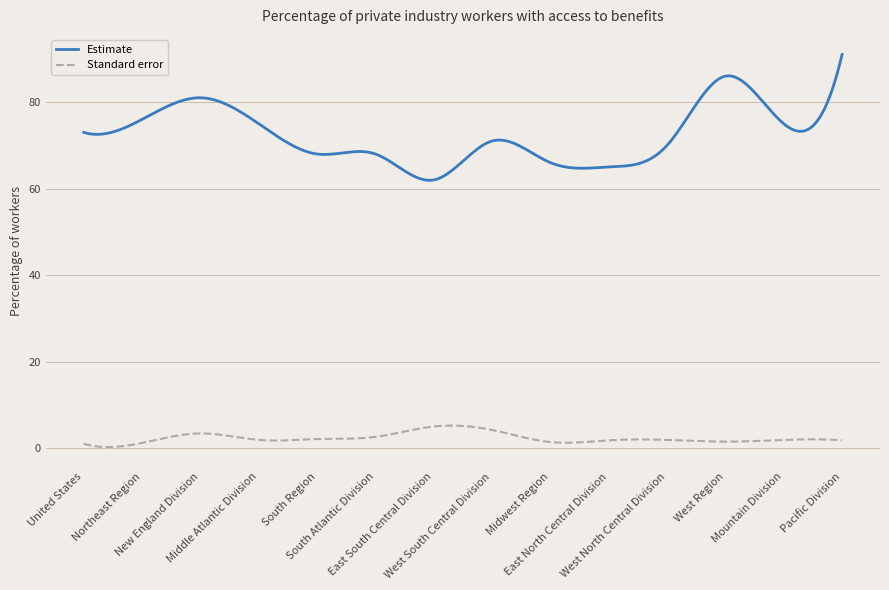

What is the difference between the maximum and minimum values in the Standard error series?

5.0